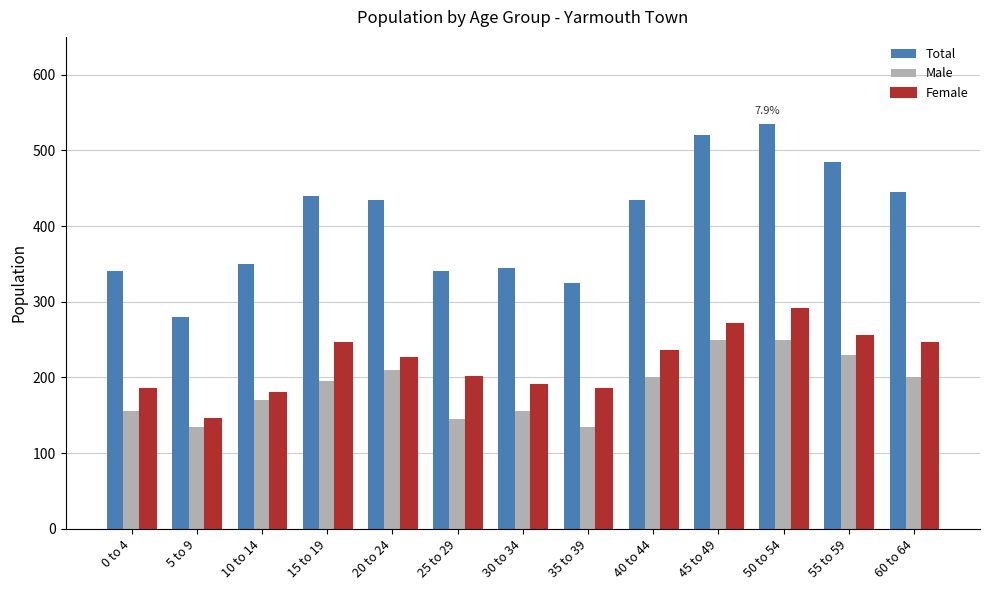

What is the label of the 2nd bar from the left?

5 to 9